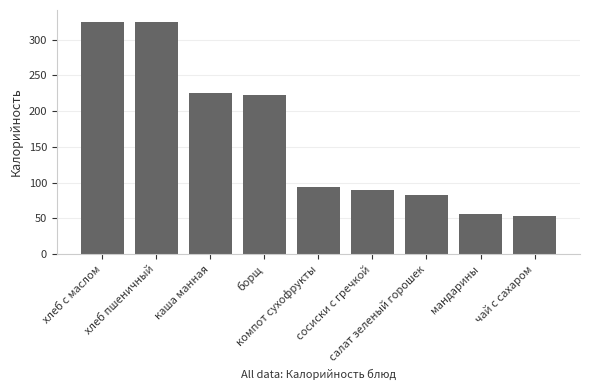

Reading left to right, transcribe all the data shown in this chart.

хлеб с маслом=325.0	хлеб пшеничный=325.0	каша манная=225.0	борщ=223.0	компот сухофрукты=94.0	сосиски с гречкой=89.0	салат зеленый горошек=83.0	мандарины=56.0	чай с сахаром=53.9